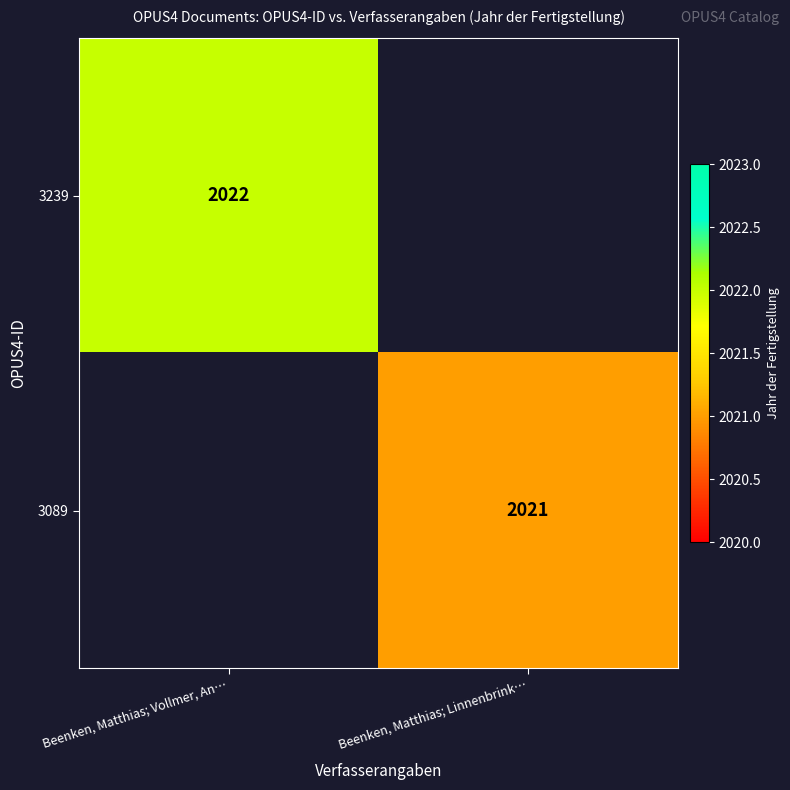

Is it true that 3089 equals 1330.5 at Beenken, Matthias; Linnenbrink…?

False